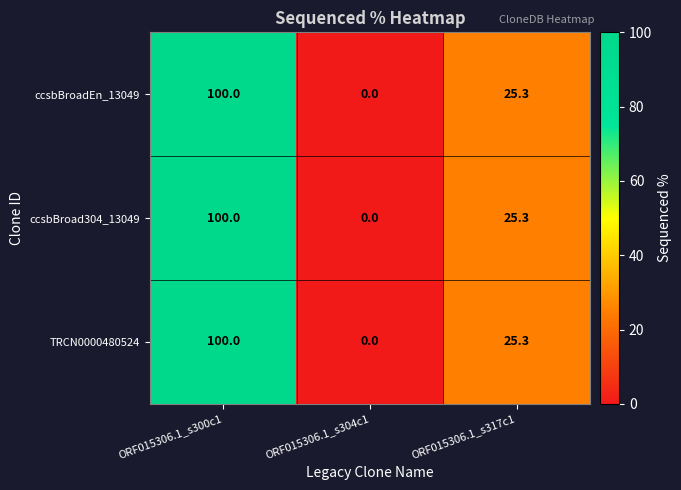

List the labels in order of ccsbBroad304_13049 value, smallest first.

ORF015306.1_s304c1, ORF015306.1_s317c1, ORF015306.1_s300c1